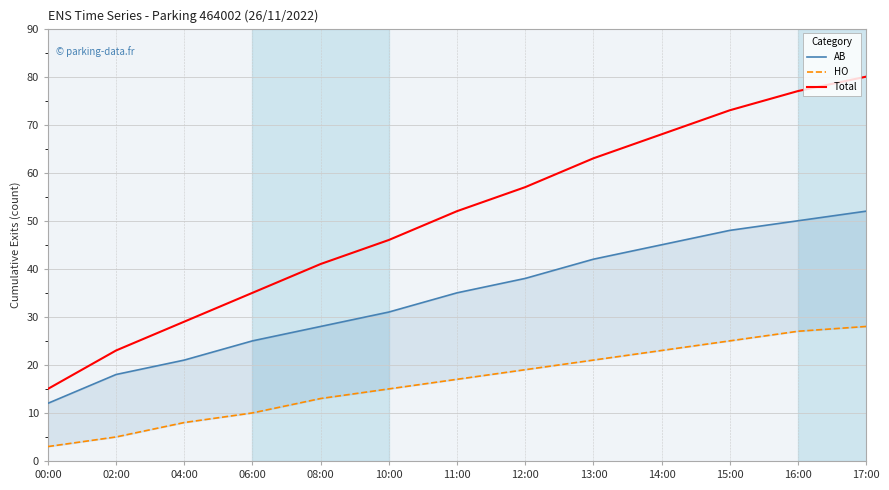

List the labels in order of AB value, smallest first.

00:00, 02:00, 04:00, 06:00, 08:00, 10:00, 11:00, 12:00, 13:00, 14:00, 15:00, 16:00, 17:00